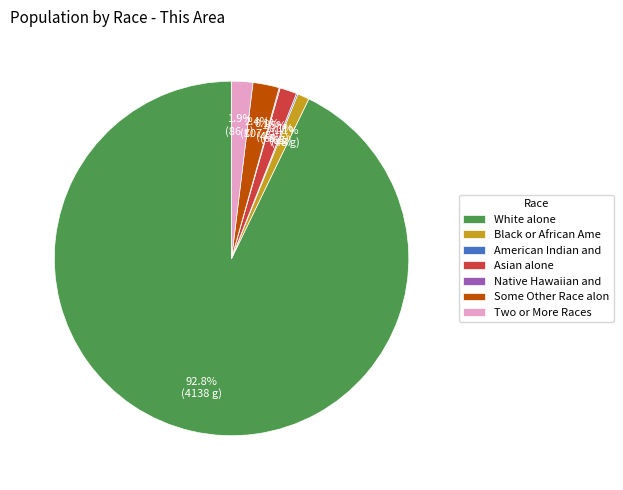

What is the largest slice in the pie chart?

White alone